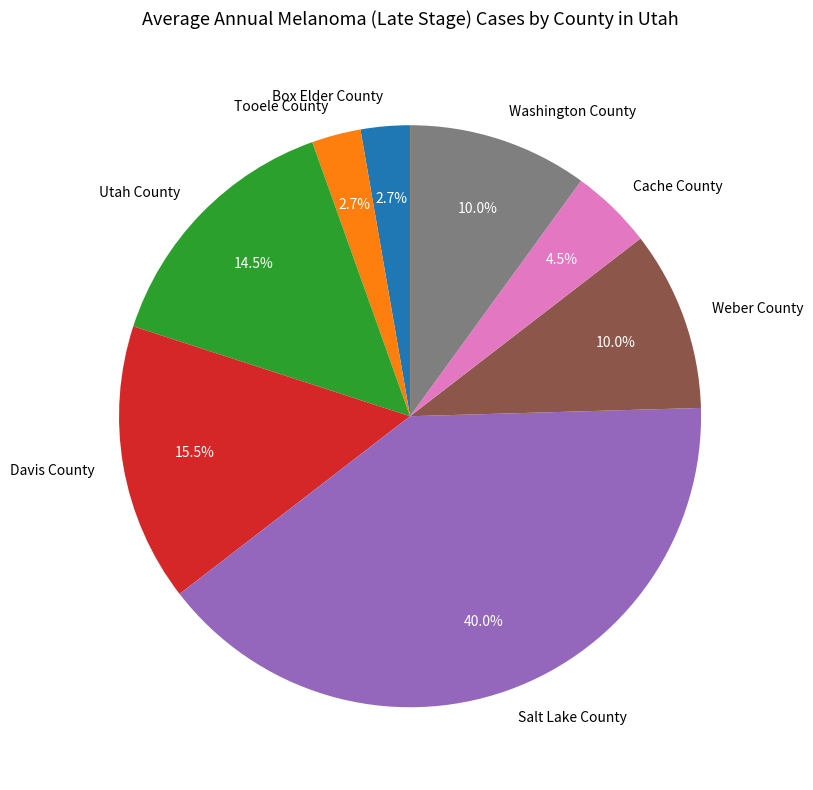

What percentage do Box Elder County and Washington County together represent?

12.7%